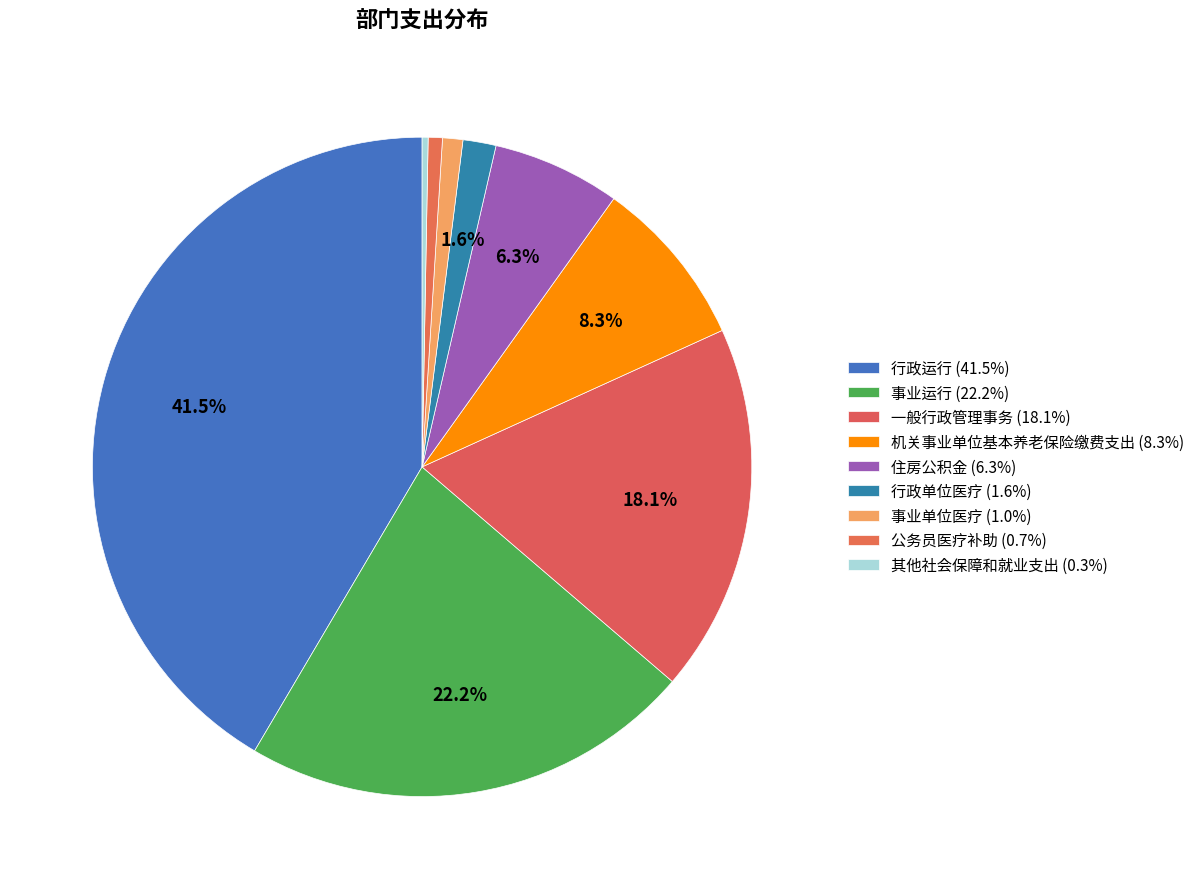

The 公务员医疗补助 slice represents 11% of the pie. True or false?

False